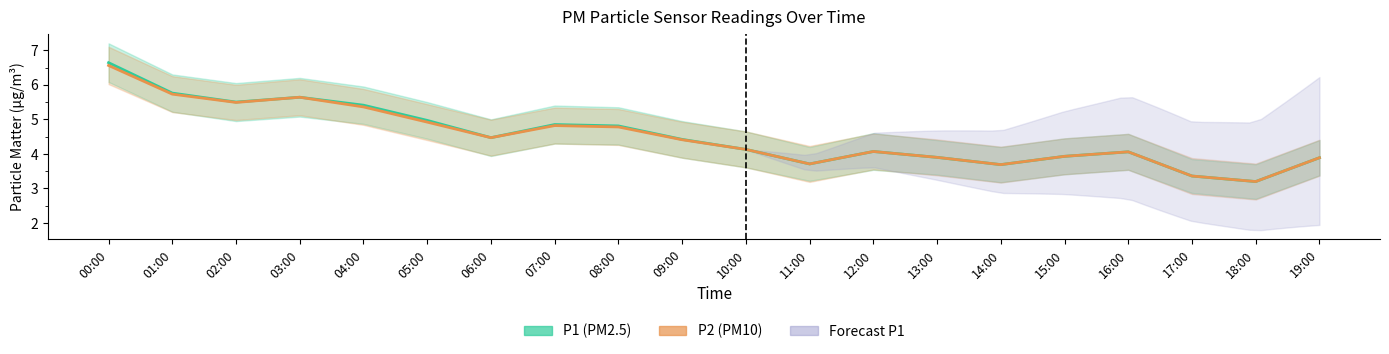

How many data points in P2 are less than 4?

7